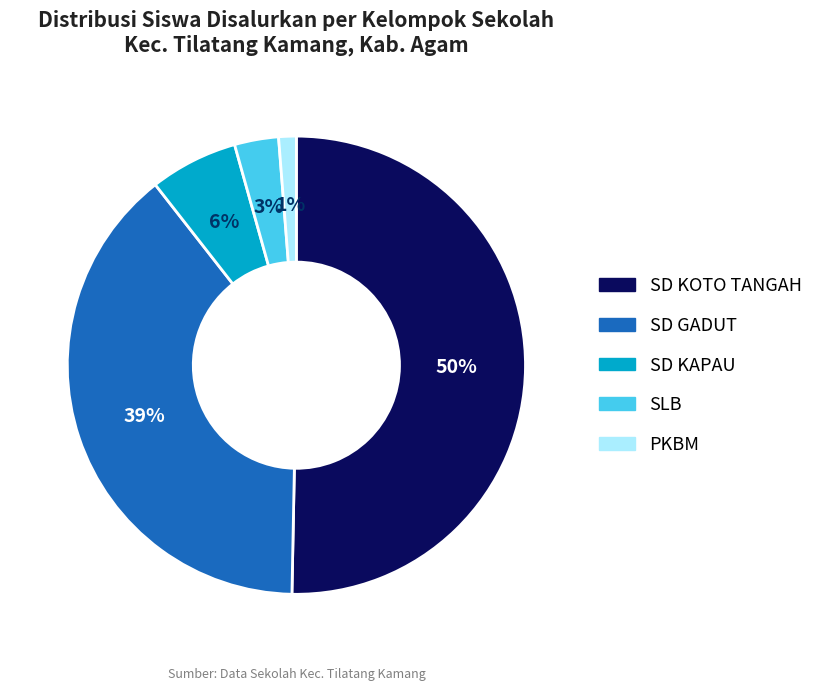

To the nearest percent, what is the difference between the largest and smallest slice percentages?

49%